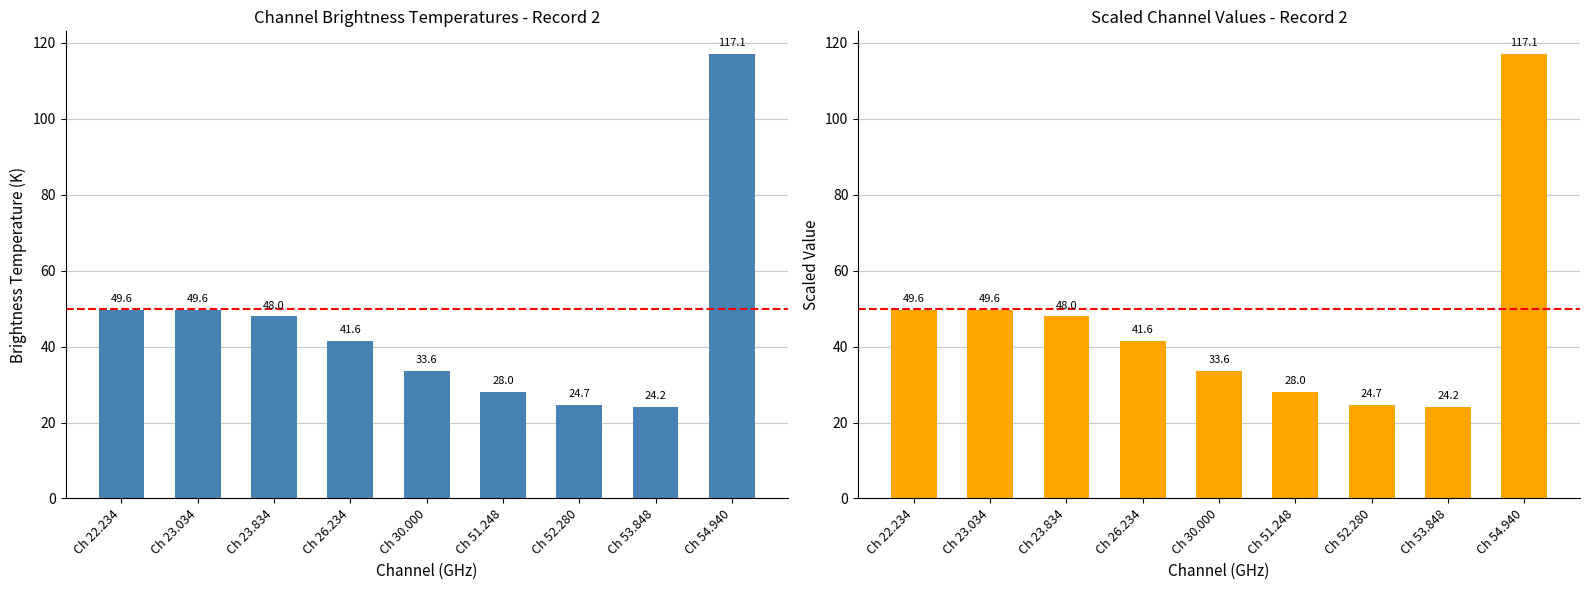

Reading right to left, list all the values displayed in this chart.

117.1	24.2	24.7	28.0	33.6	41.6	48.0	49.6	49.6